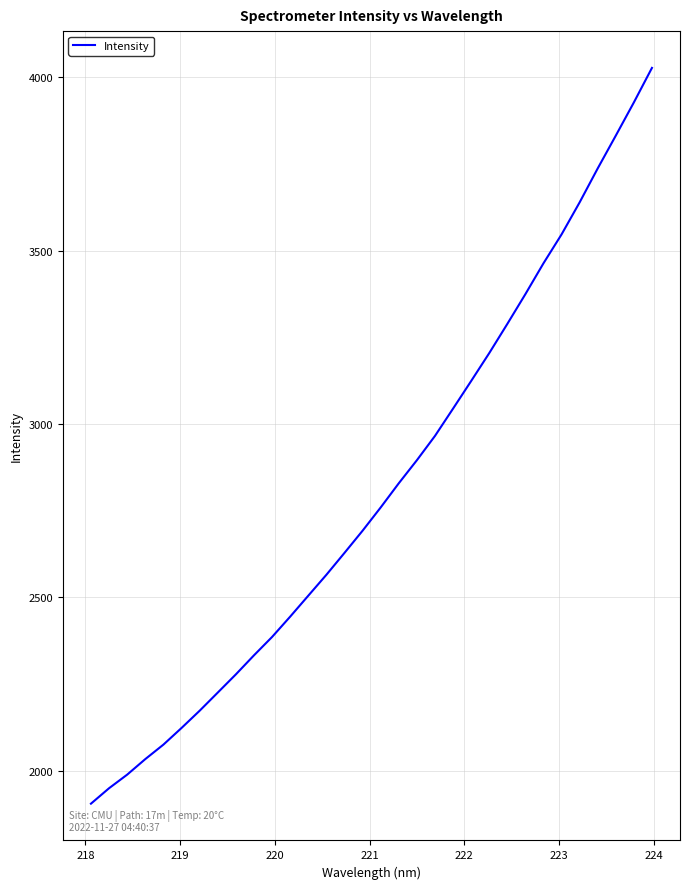

How many distinct data groups are displayed?

1